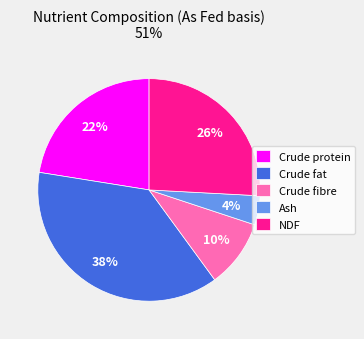

The Crude fat slice represents 49% of the pie. True or false?

False